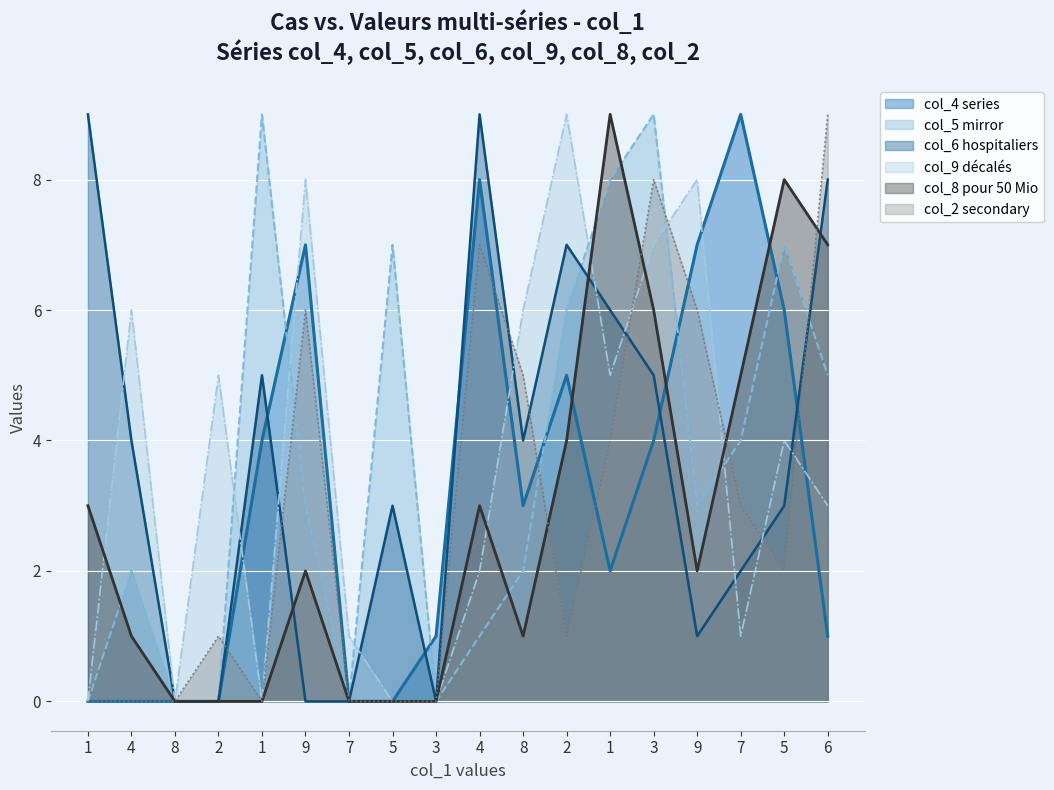

True or false: col_9 and col_2 cross at least once.

True